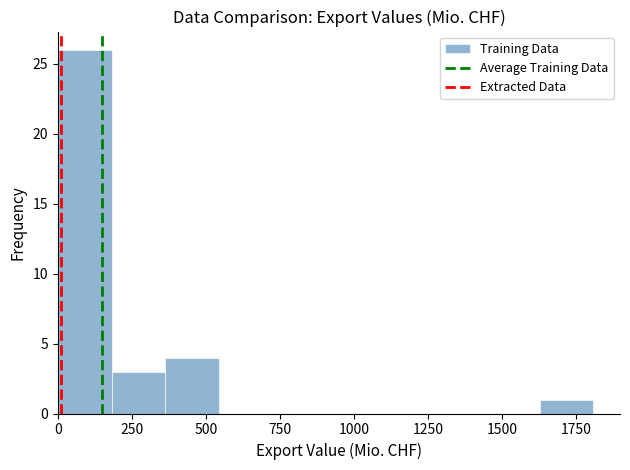

Read against the x-axis, roughly where is the centre of the tallest bar?

100